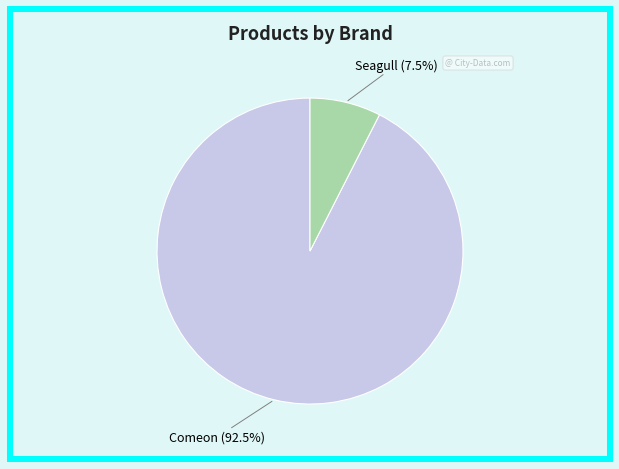

Count the number of slices in the pie.

2